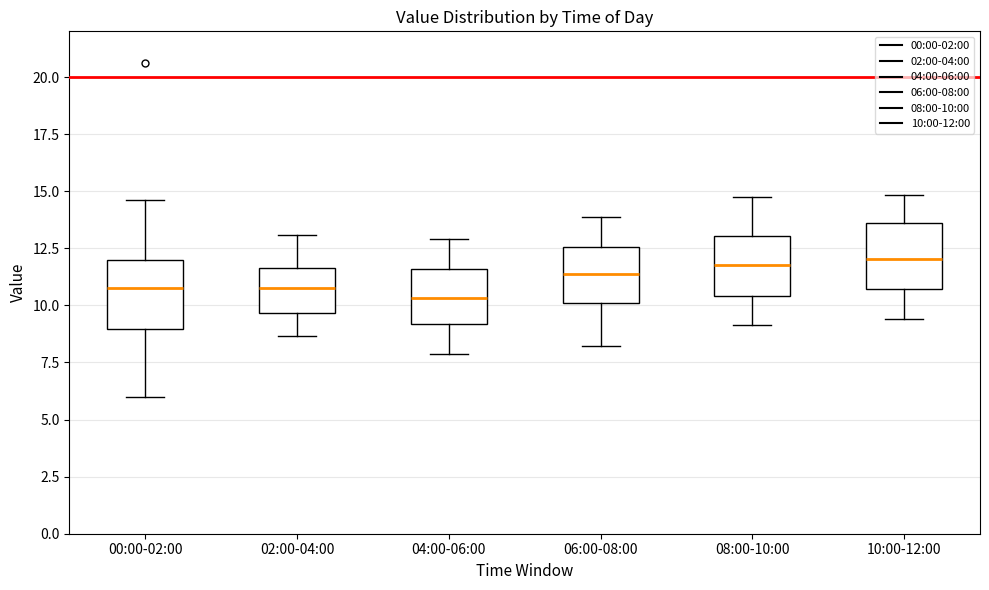

Reading left to right, read every box against the y-axis: the position of its median line, the range the box covers, and the ends of its whiskers. The values are not printed on the chart, so give them approximately, as read against the axis.

00:00-02:00: median 11.0, box 9.0 to 12.0, whiskers 6.0 to 14.5
02:00-04:00: median 11.0, box 9.5 to 11.5, whiskers 8.5 to 13.0
04:00-06:00: median 10.5, box 9.0 to 11.5, whiskers 8.0 to 13.0
06:00-08:00: median 11.5, box 10.0 to 12.5, whiskers 8.0 to 14.0
08:00-10:00: median 12.0, box 10.5 to 13.0, whiskers 9.0 to 15.0
10:00-12:00: median 12.0, box 10.5 to 13.5, whiskers 9.5 to 15.0